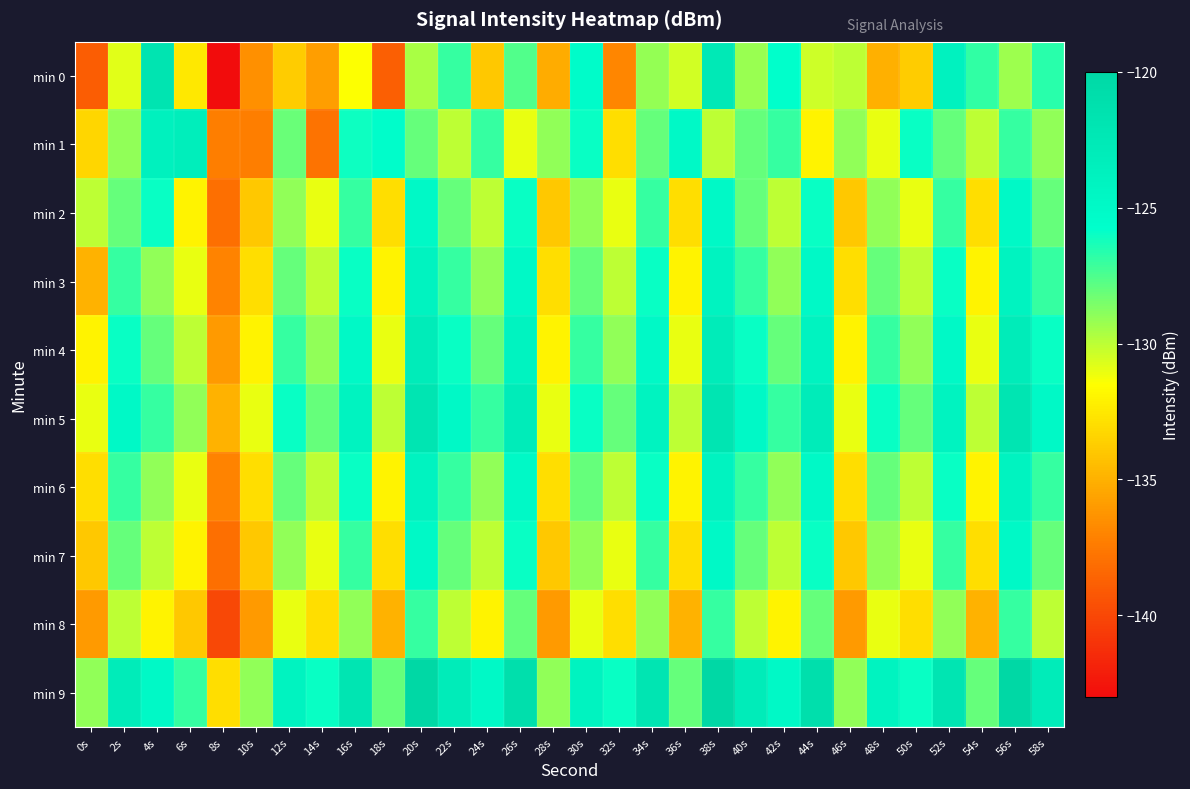

Which label corresponds to the smallest value in the chart?

8s